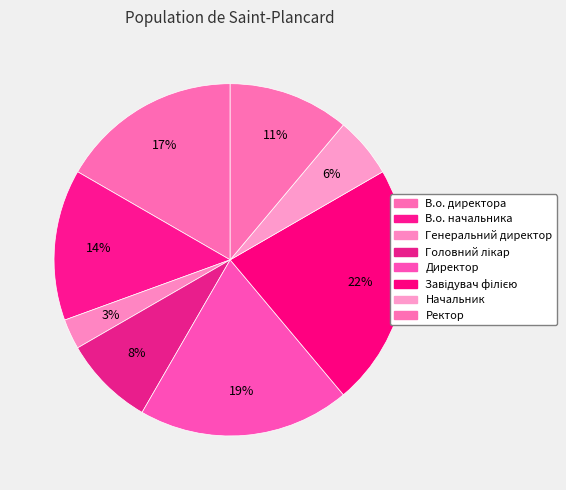

Count the number of slices in the pie.

8